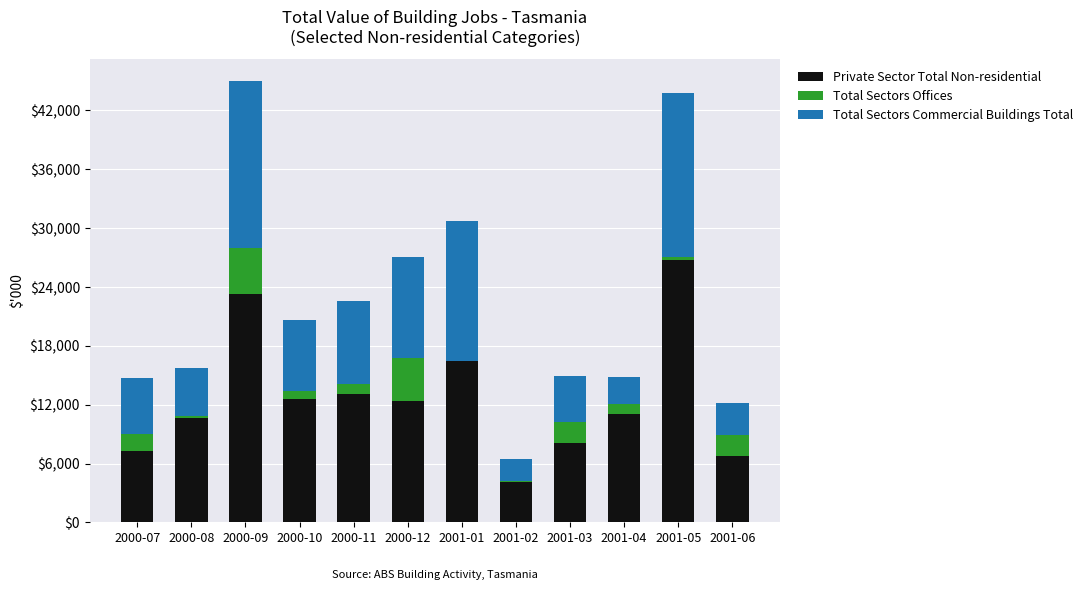

Where is Private Sector Total Non-residential nearest to the value 15442?

2001-01